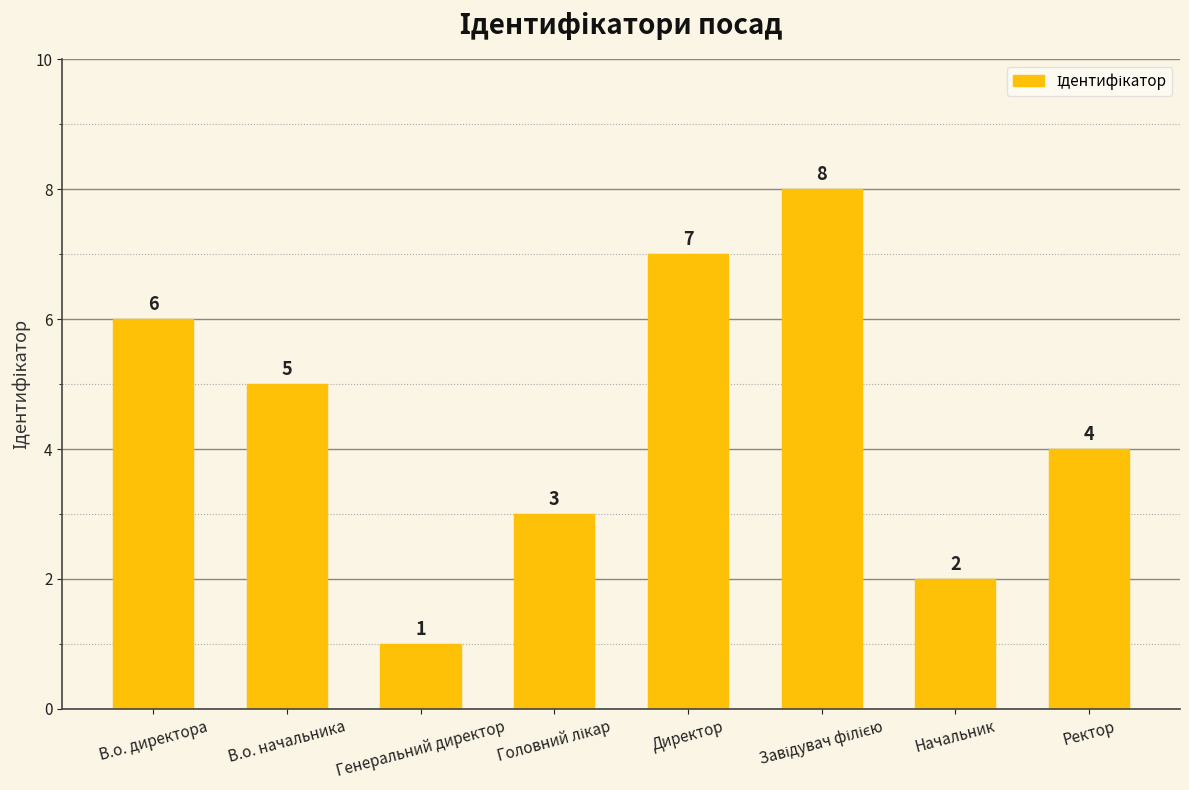

What is the difference between the second highest and second lowest values?

5